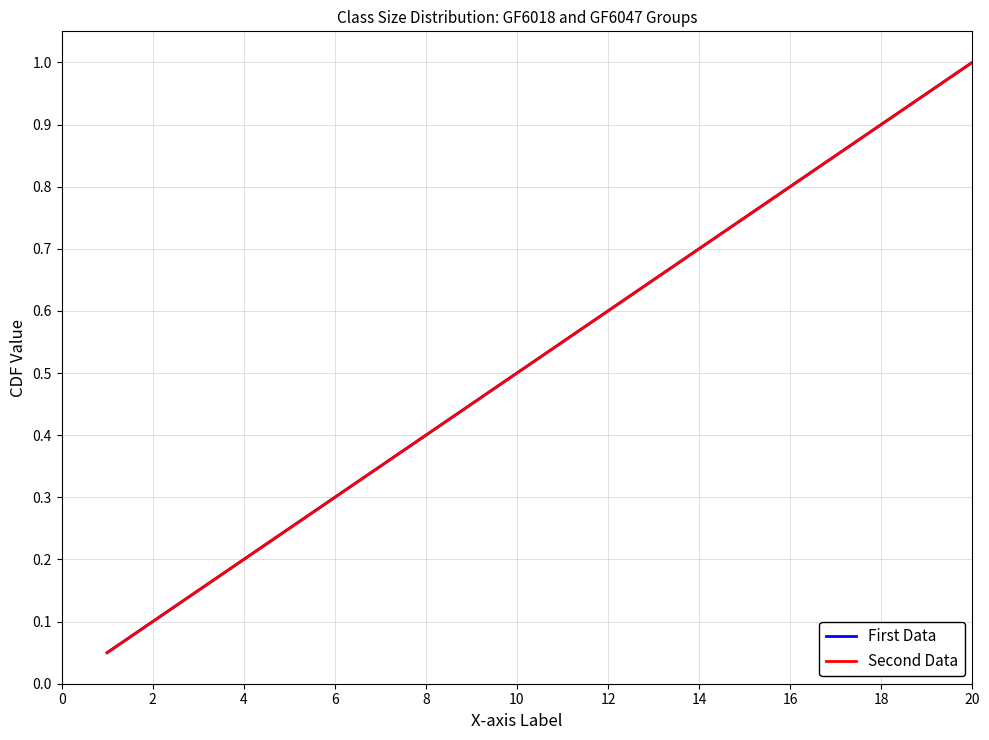

What is the highest value of the First Data series?

1.0